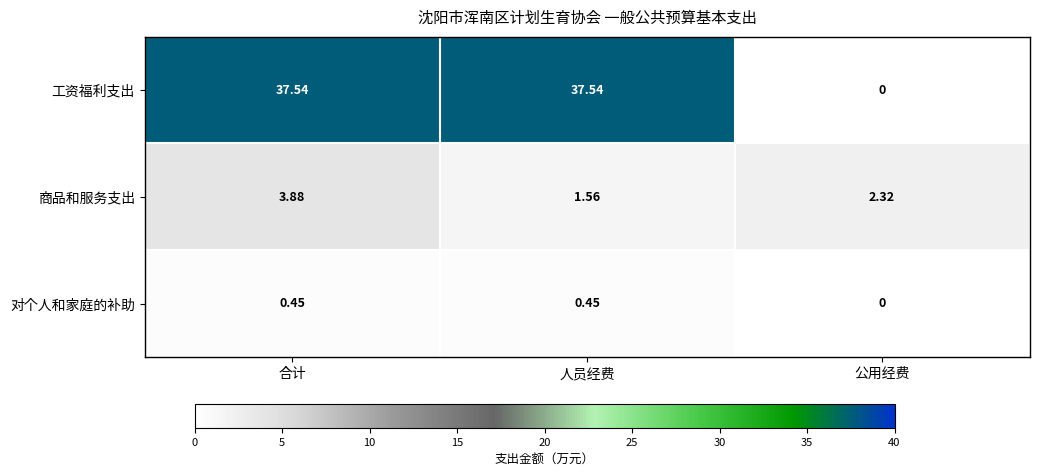

Rank the categories by 商品和服务支出 value from highest to lowest.

合计, 公用经费, 人员经费